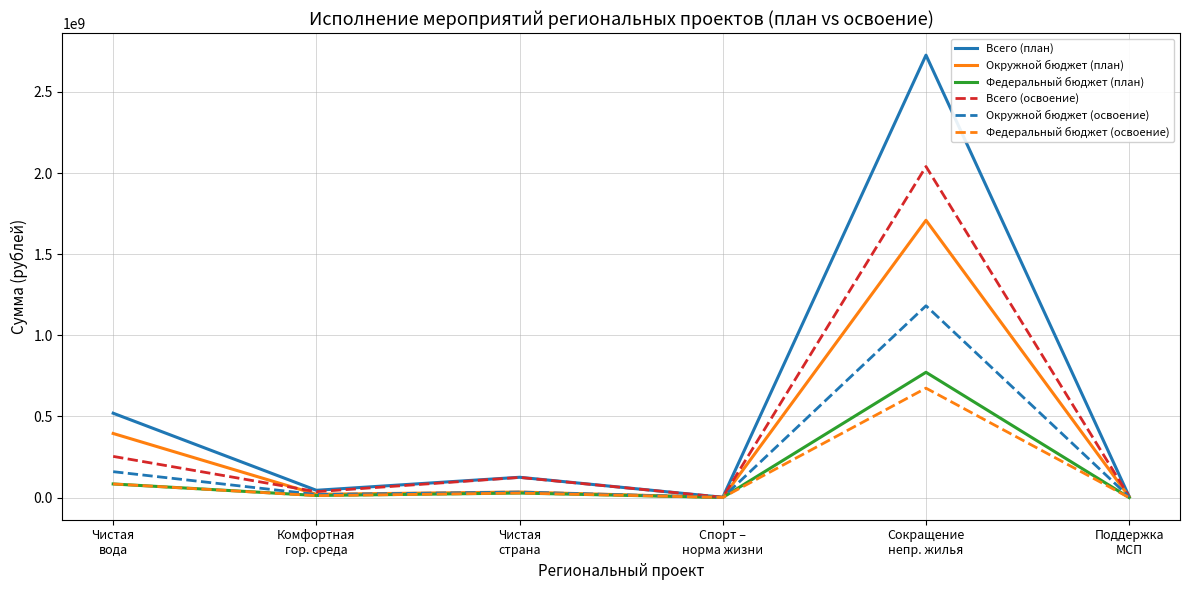

What is the greatest value displayed?

2726943065.0